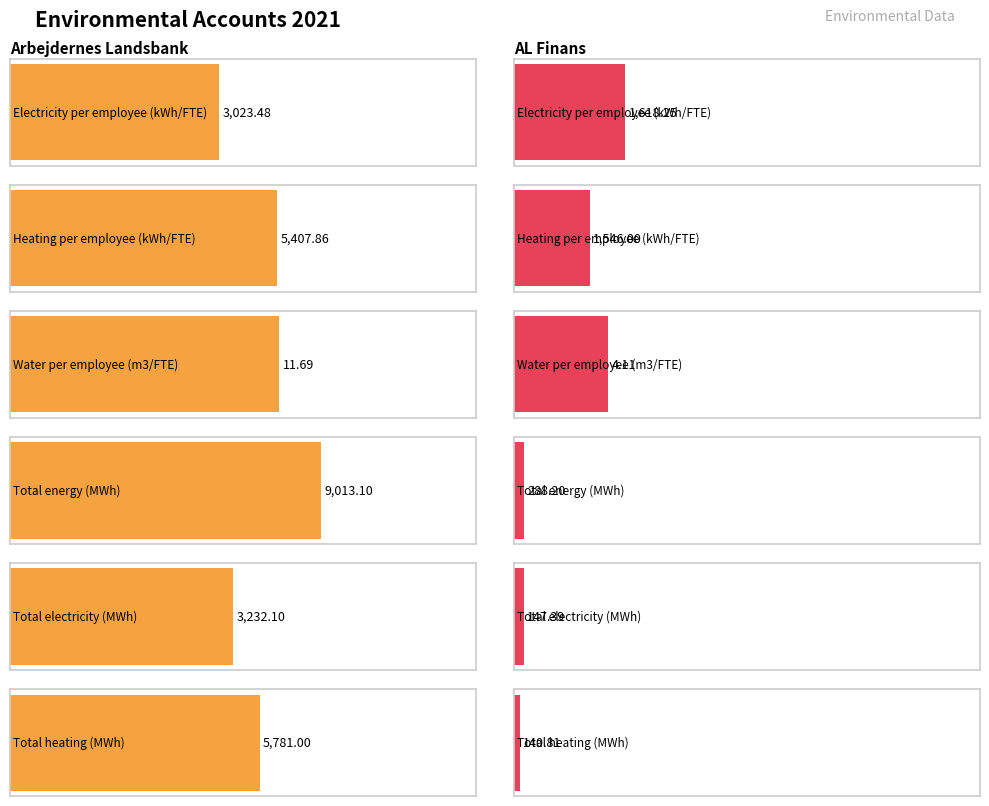

How many groups of bars are there?

2